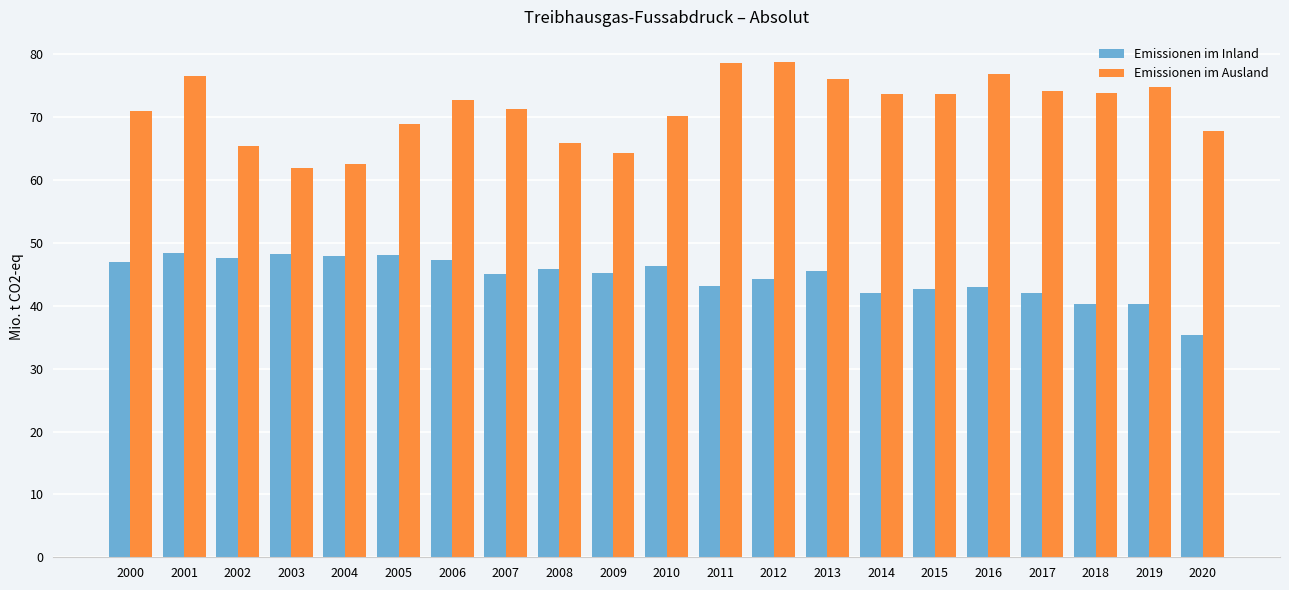

What is the total value across all series at 2018?

114.2